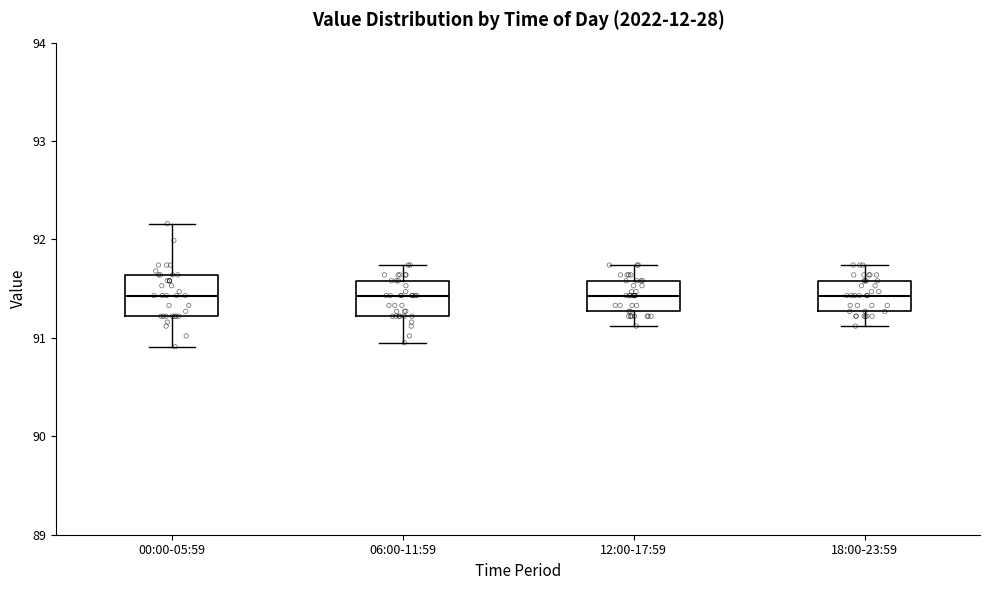

Reading left to right, read every box against the y-axis: the position of its median line, the range the box covers, and the ends of its whiskers. The values are not printed on the chart, so give them approximately, as read against the axis.

00:00-05:59: median 91.4, box 91.2 to 91.6, whiskers 90.9 to 92.2
06:00-11:59: median 91.4, box 91.2 to 91.6, whiskers 91.0 to 91.7
12:00-17:59: median 91.4, box 91.3 to 91.6, whiskers 91.1 to 91.7
18:00-23:59: median 91.4, box 91.3 to 91.6, whiskers 91.1 to 91.7